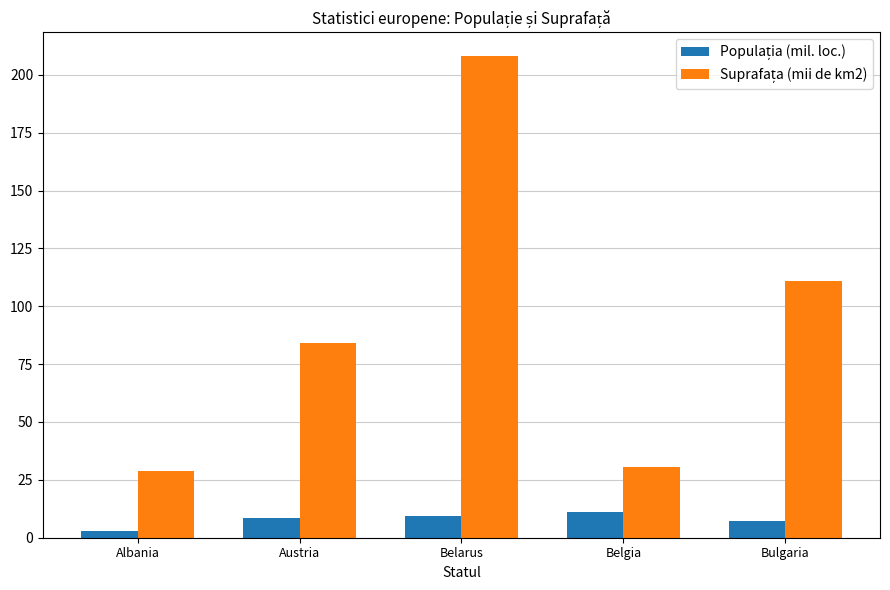

What is the total value across all series at Austria?

92.4